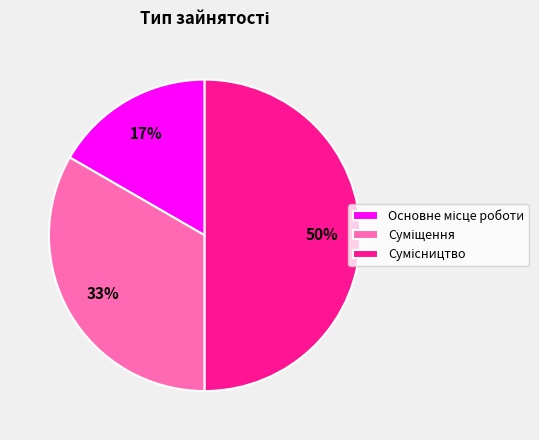

How many segments does this pie chart have?

3